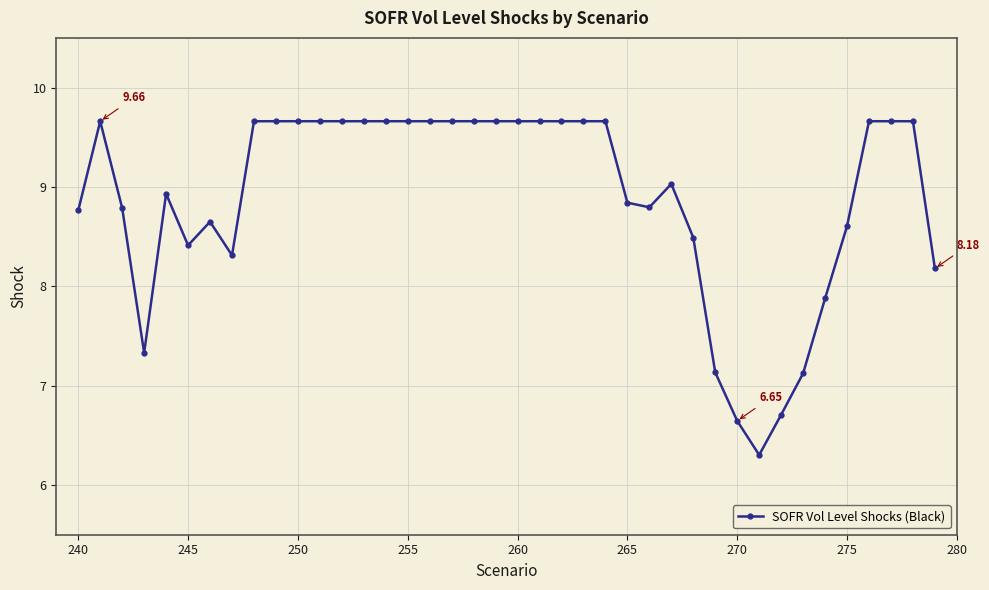

What is the difference between the maximum and minimum values?

3.4